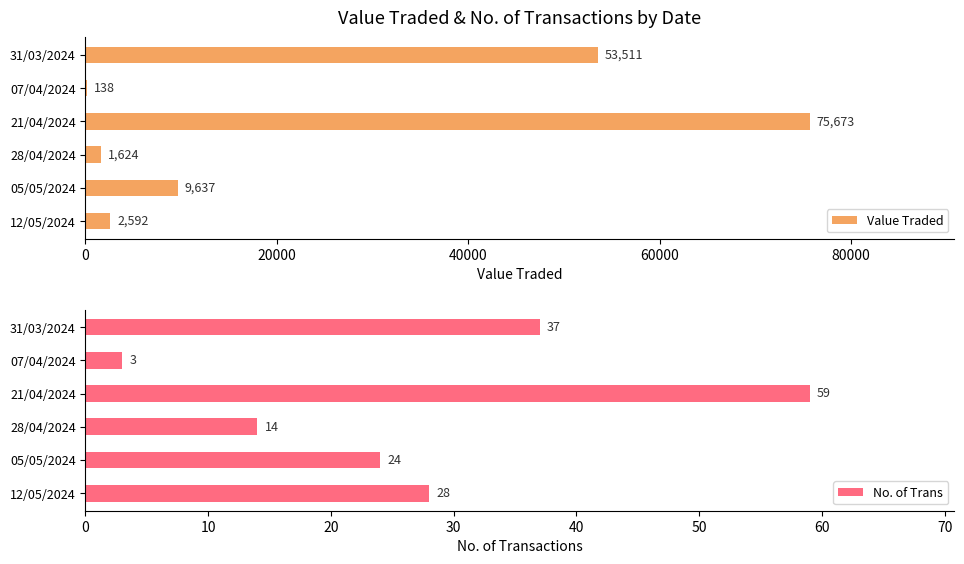

At which label does No. of Trans reach its minimum?

07/04/2024